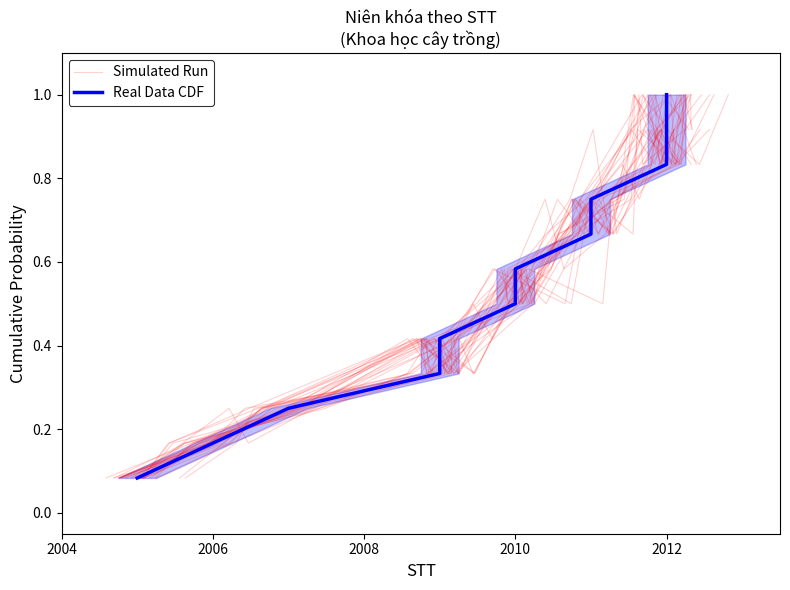

What are all the series names shown in the legend?

Simulated Run, Real Data CDF